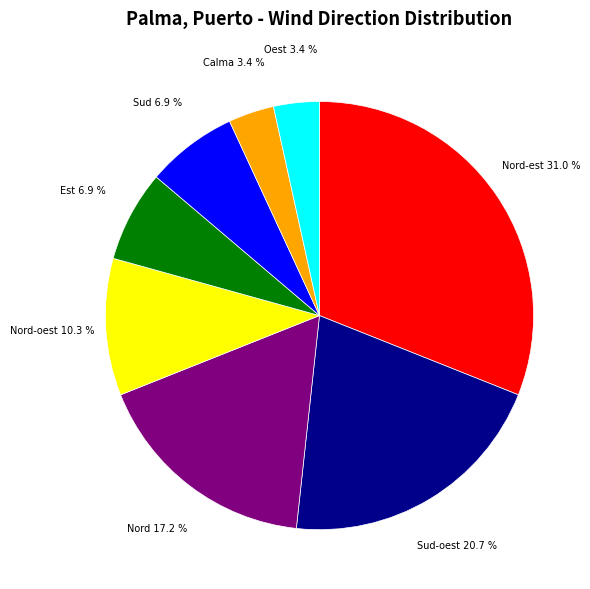

Which category has the biggest portion of the pie?

Nord-est